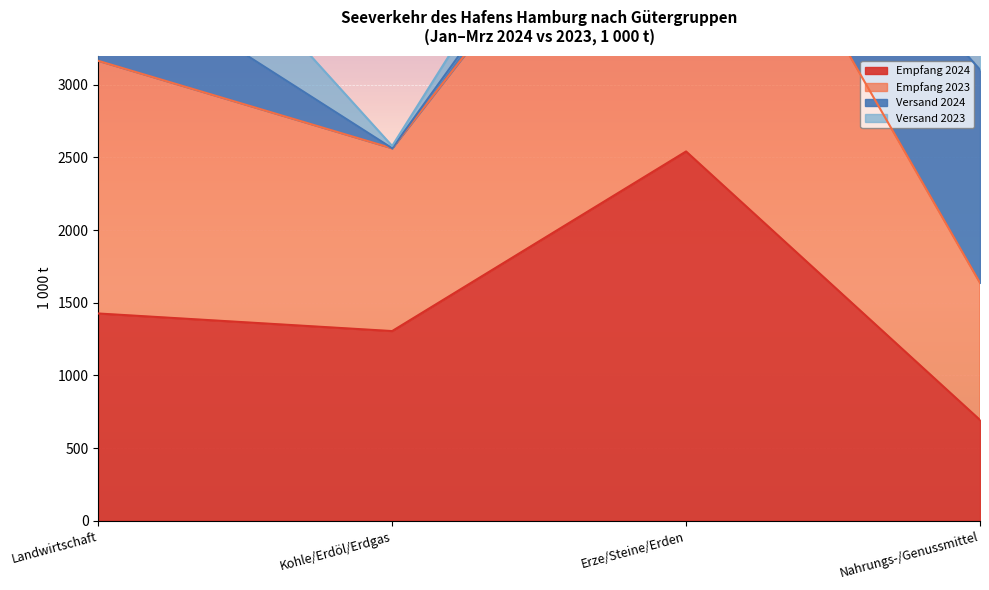

What is the value of the Empfang 2024 point at the 3rd from the left?

2540.3